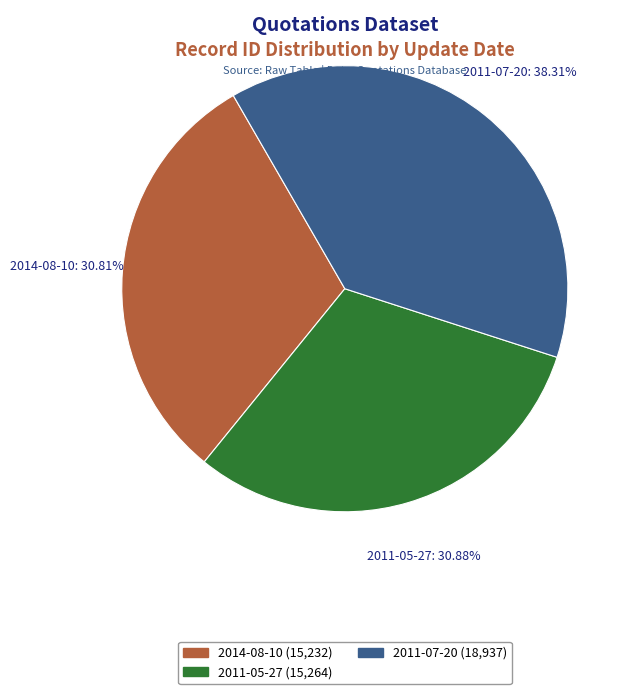

What is the total percentage of 2011-05-27 and 2011-07-20?

69.2%